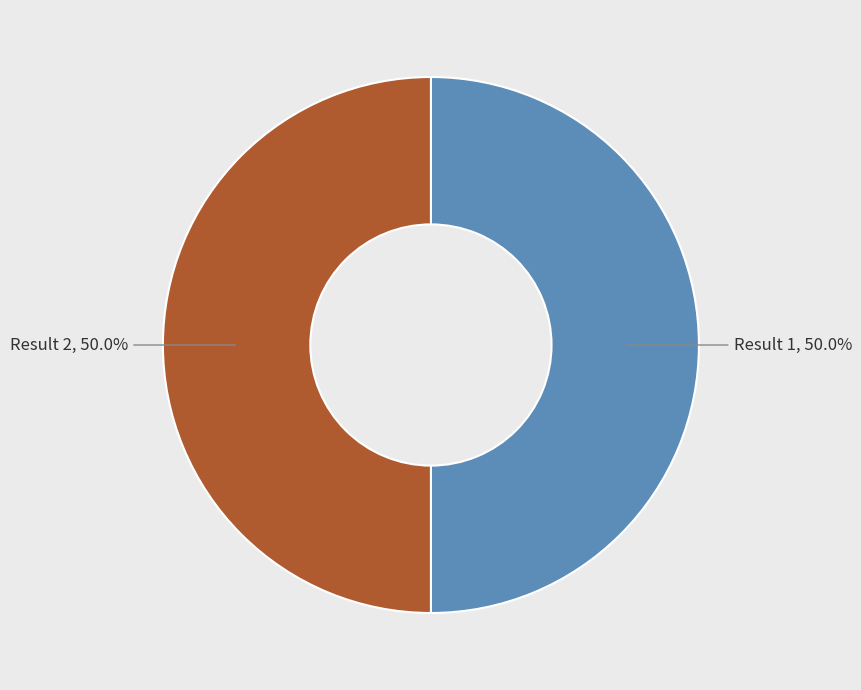

Which slice is the smallest?

2